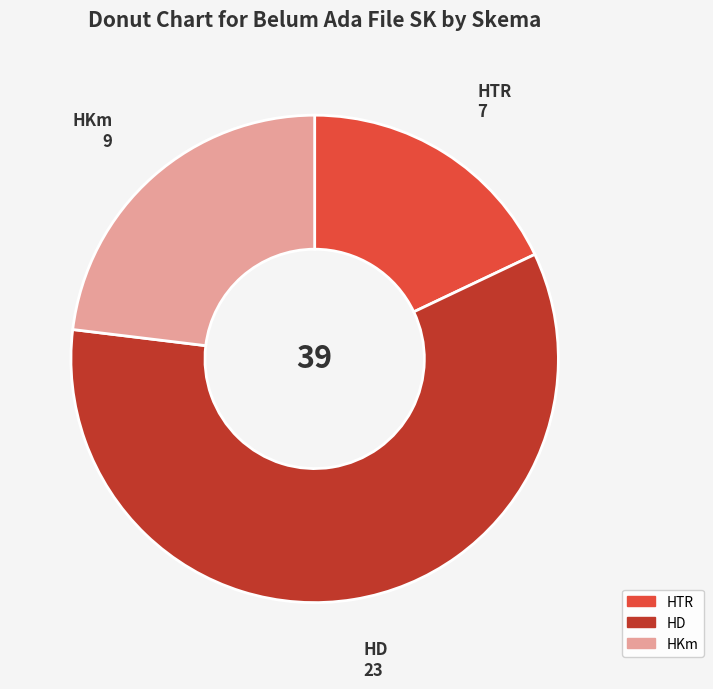

What is the ratio of the value at HD to the value at HKm?

2.6